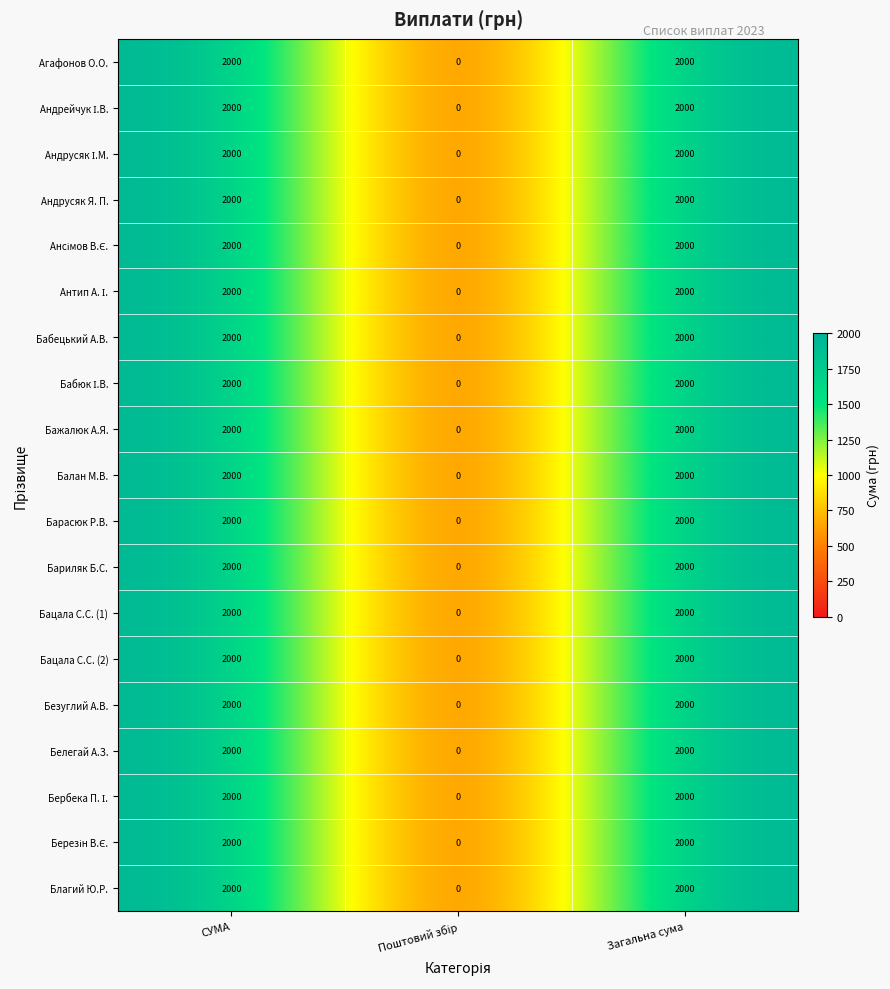

What is the total value across all series at Загальна сума?

38000